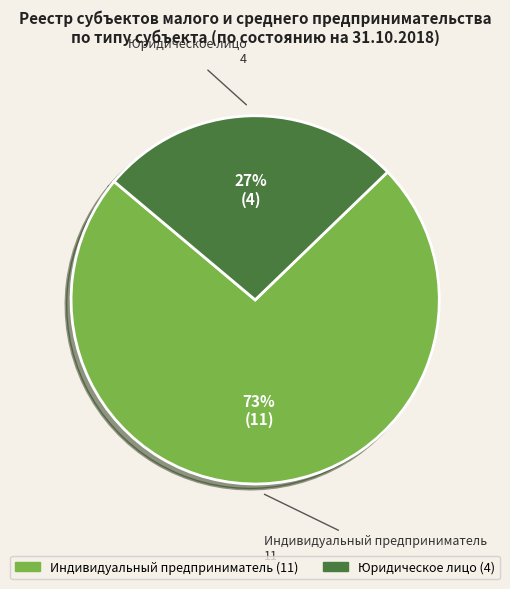

Is the sum of Юридическое лицо and Индивидуальный предприниматель greater than half?

Yes